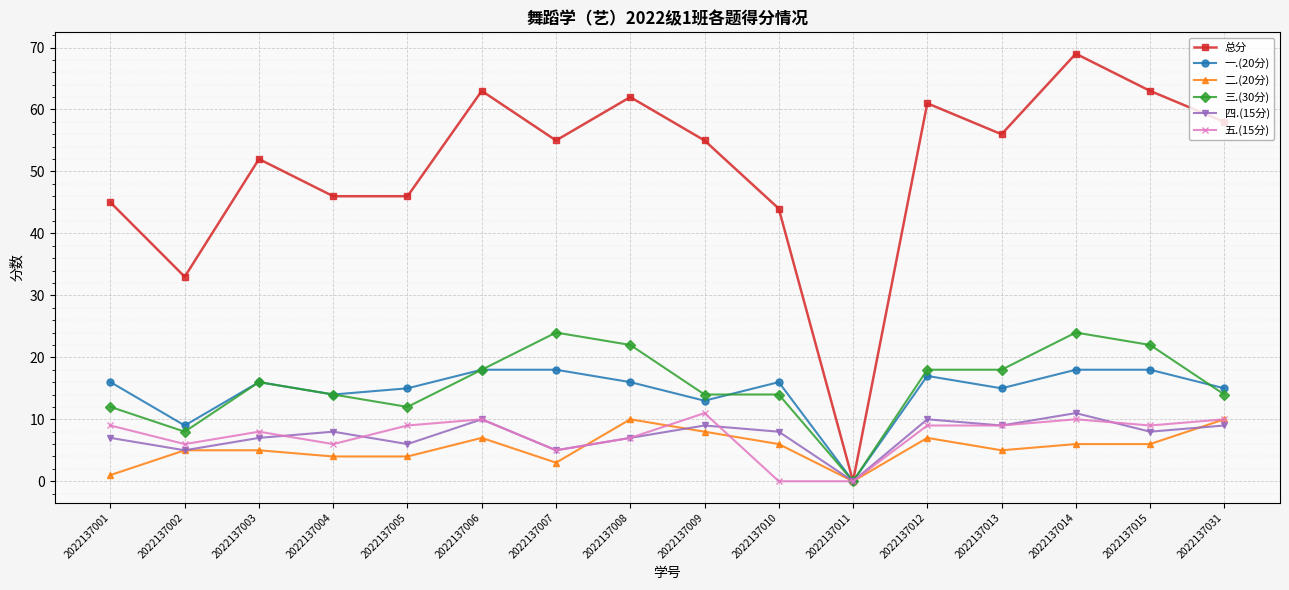

What is the total value across all series at 2022137001?

90